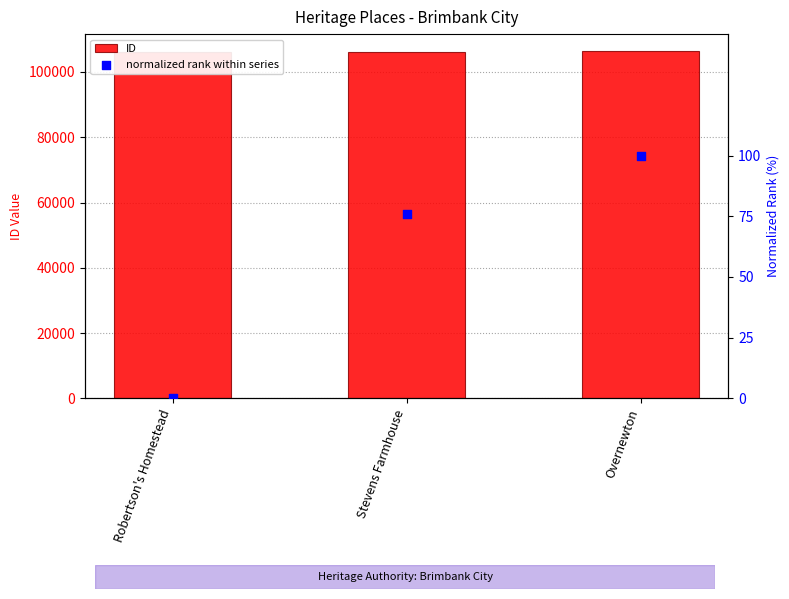

Which series contains the lowest Y value?

normalized rank within series